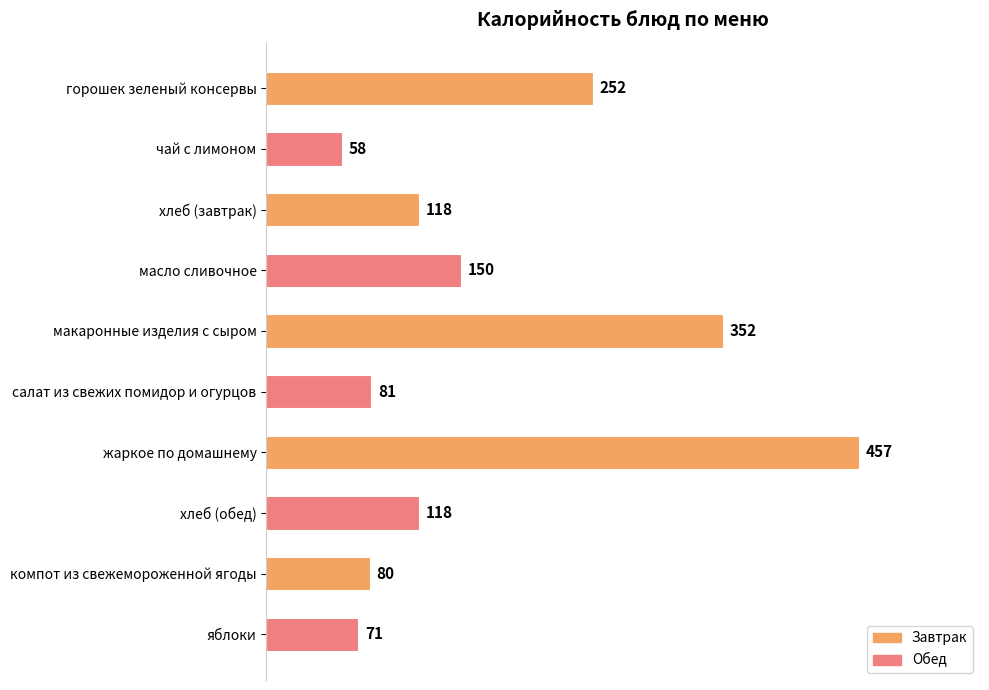

Does the chart contain any negative values?

No